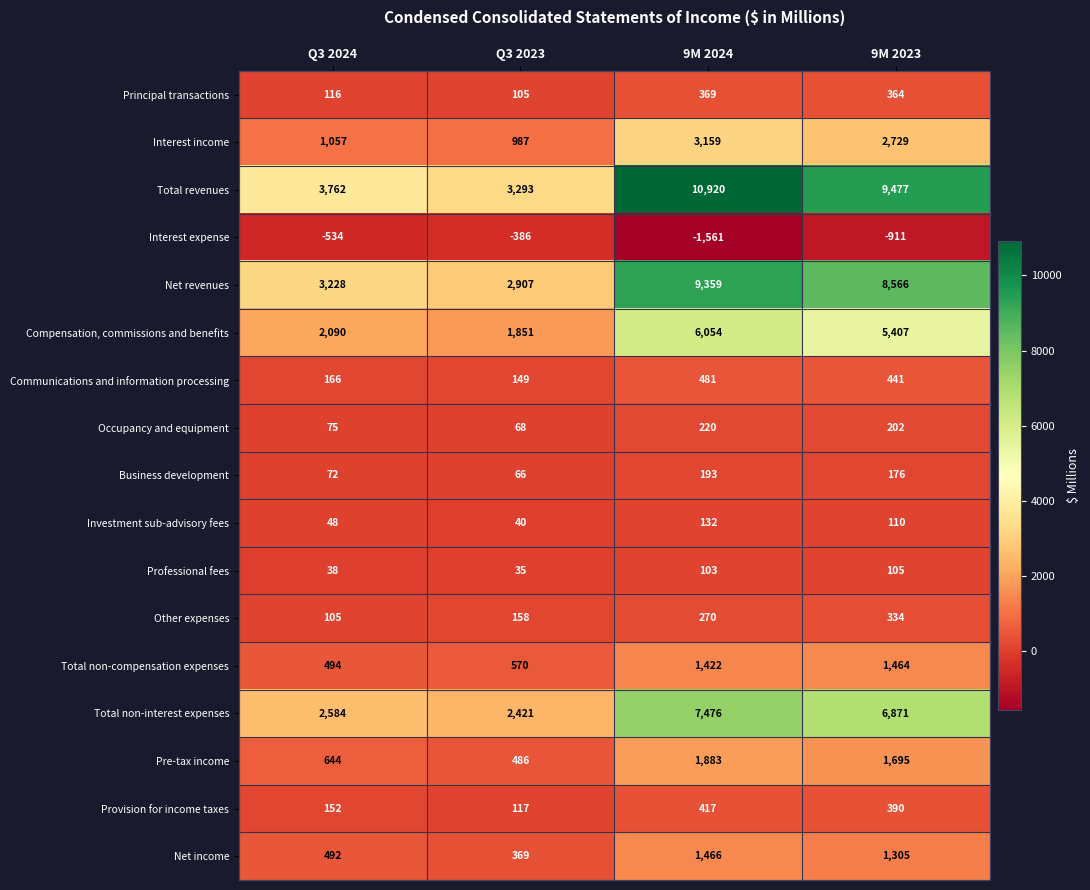

At which label is Communications and information processing closest to 315?

9M 2023